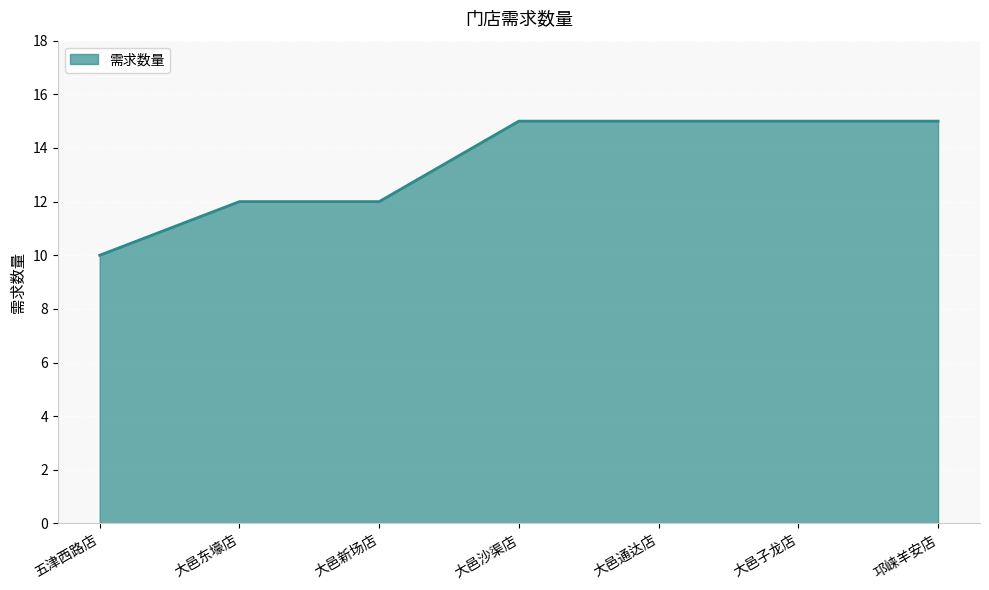

Reading left to right, extract all data points from this chart.

10	12	12	15	15	15	15